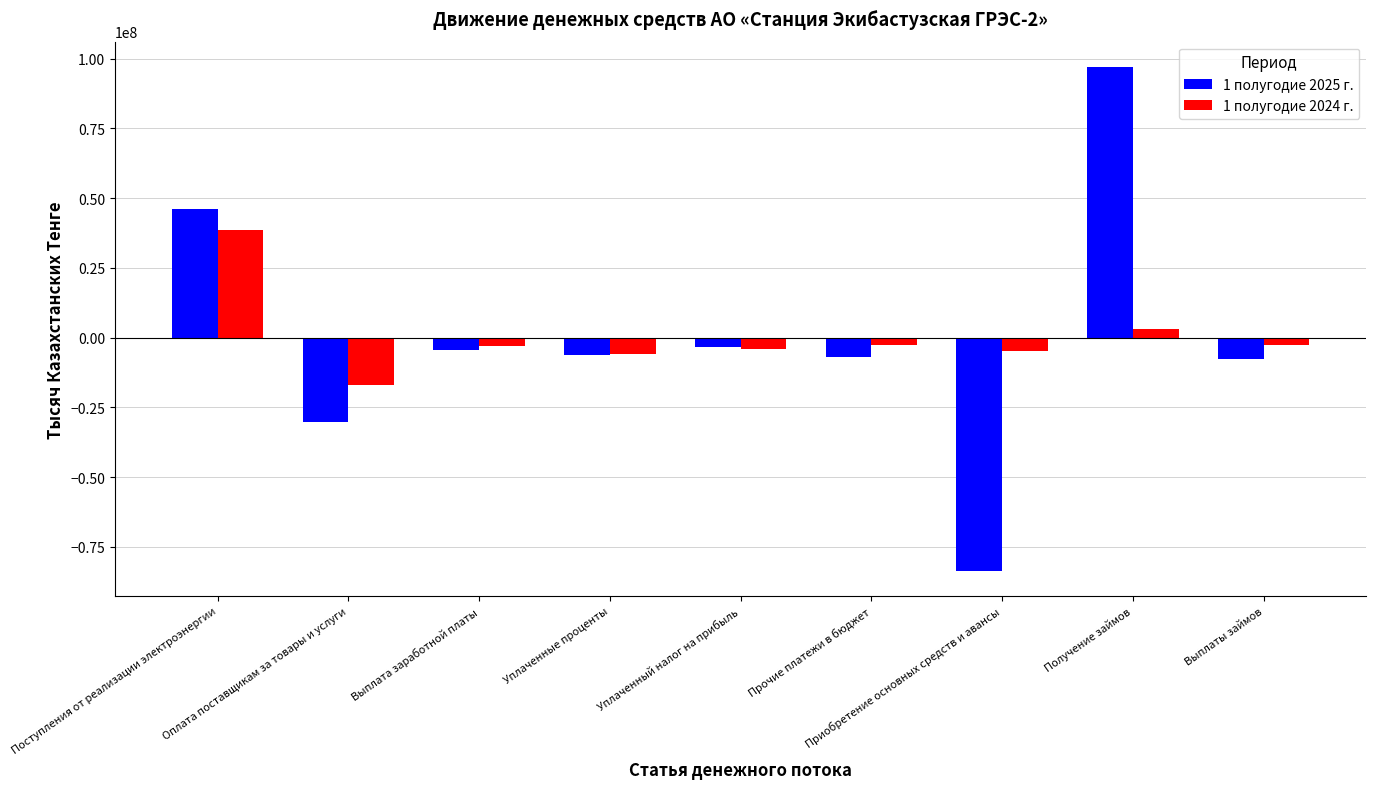

How many values in 1 полугодие 2025 г. are below zero?

7